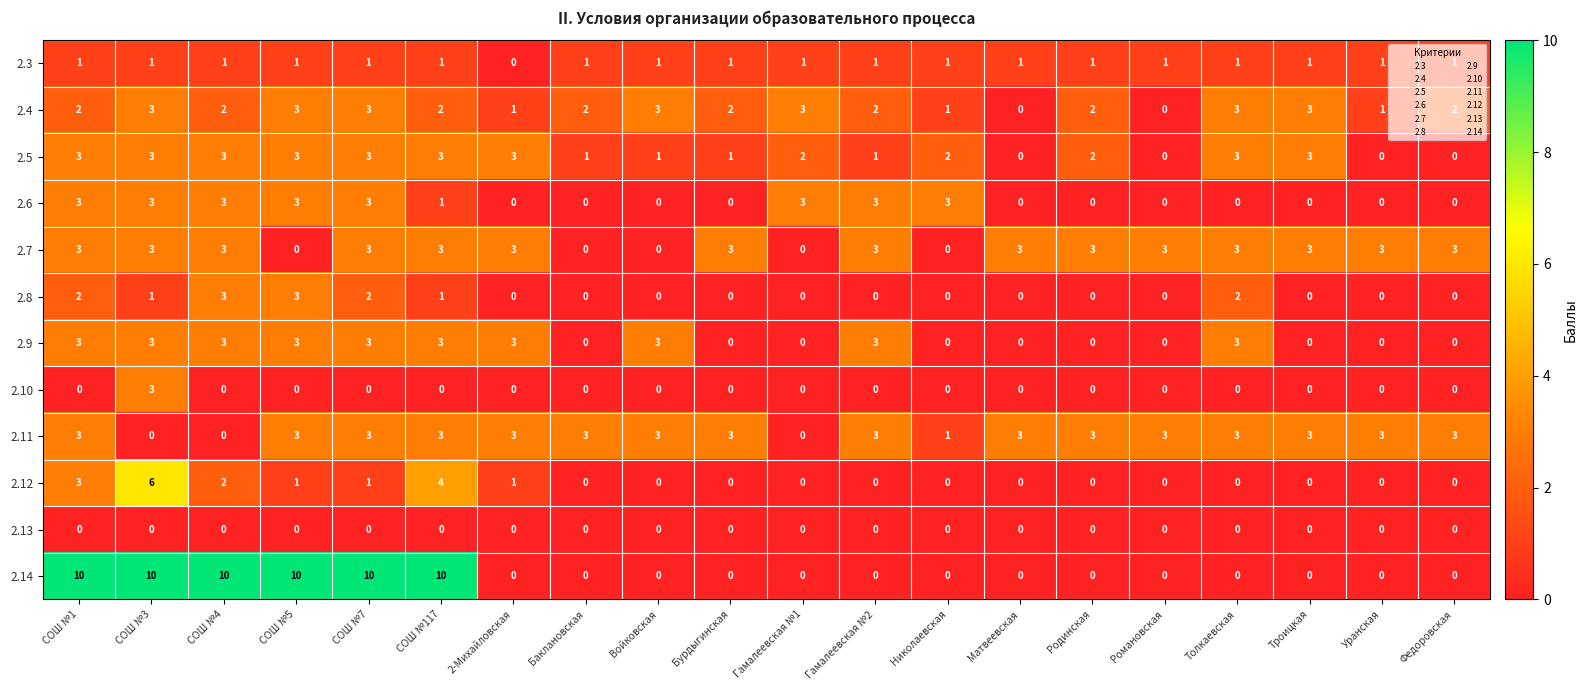

Is it true that 2.14 equals 0 at 2-Михайловская?

True